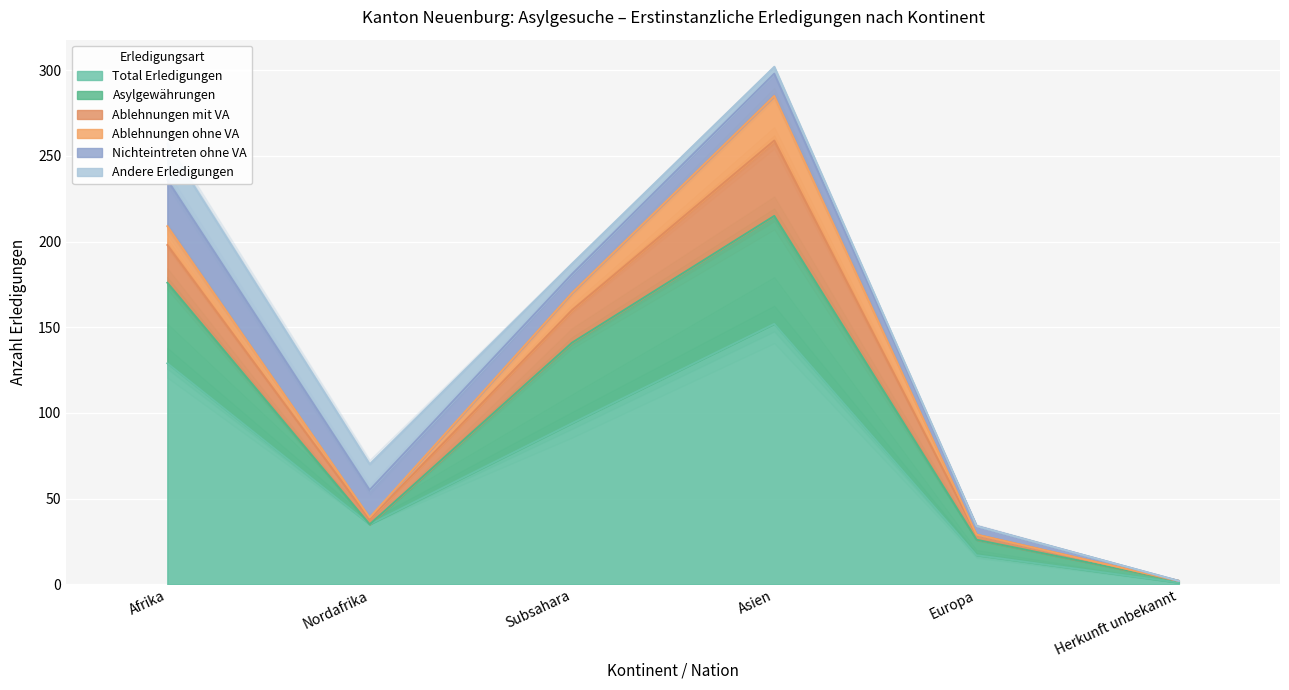

Count the number of data series in this chart.

6